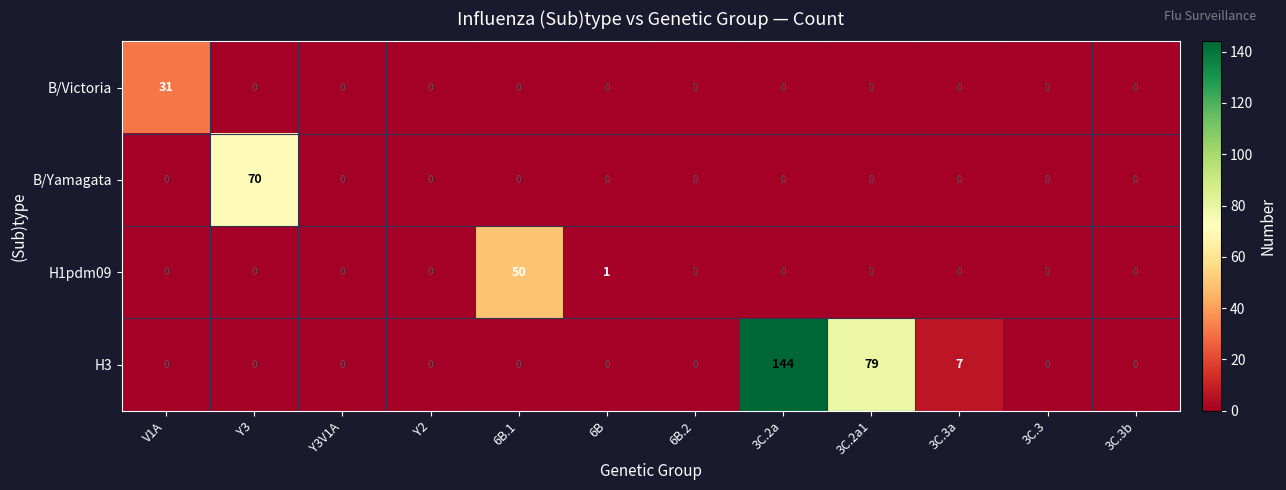

Which series has the largest range (max minus min)?

H3